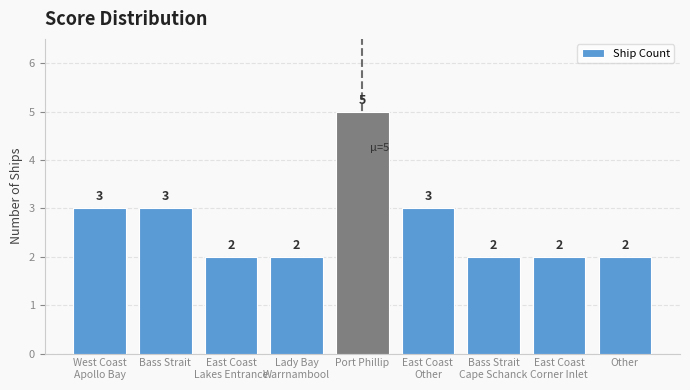

Which has a higher value, Other or Port Phillip?

Port Phillip